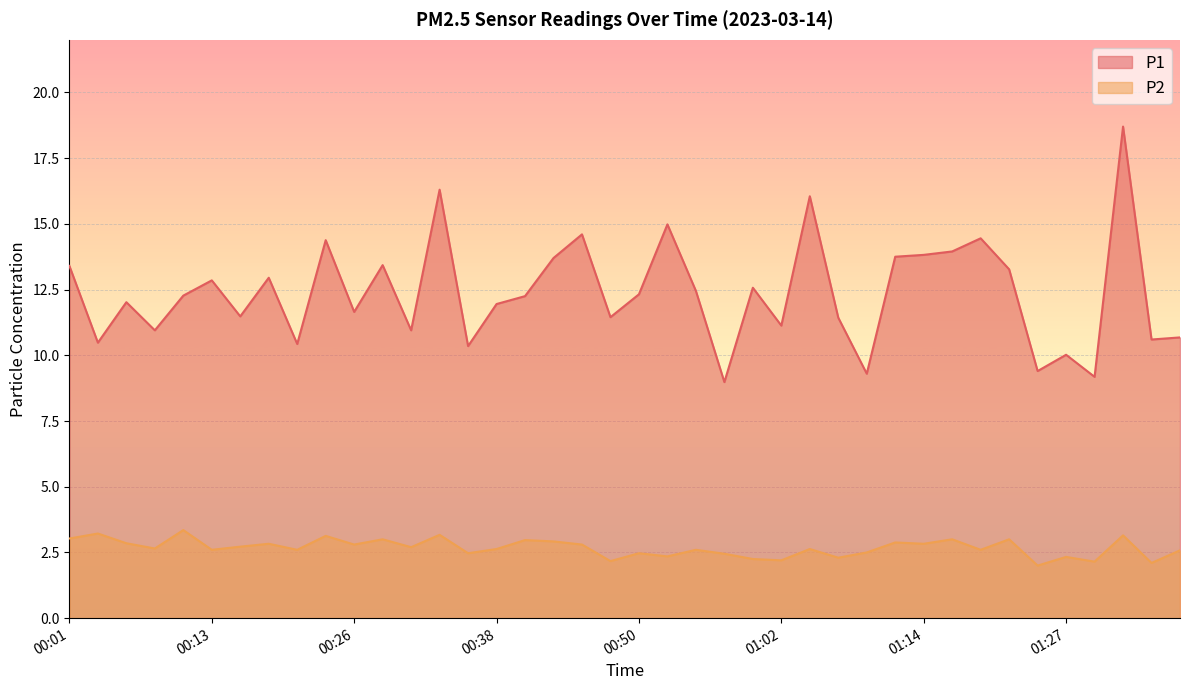

Which category has the highest value in the P1 series?

01:31